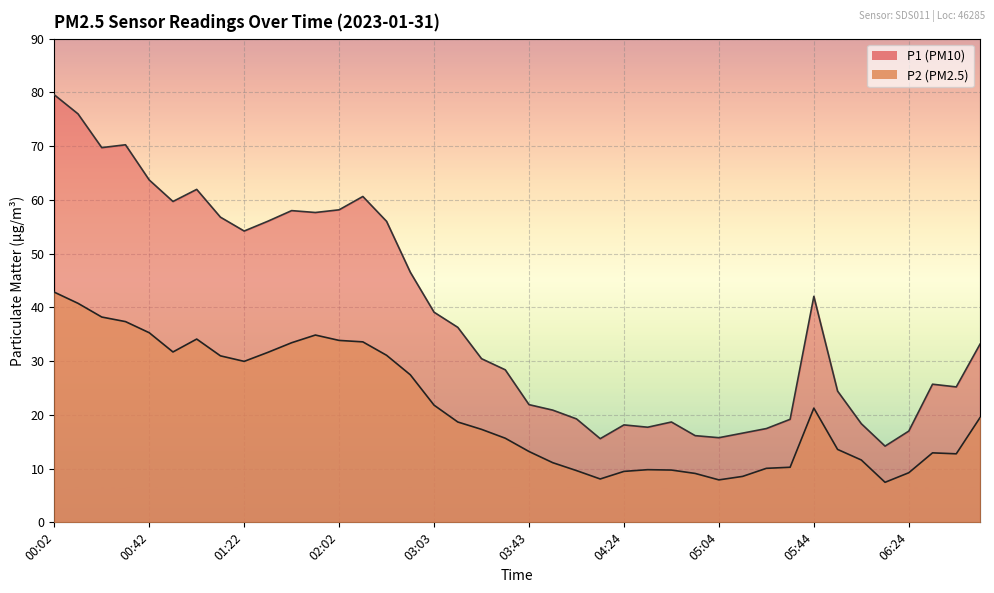

What are all the series names shown in the legend?

P1, P2